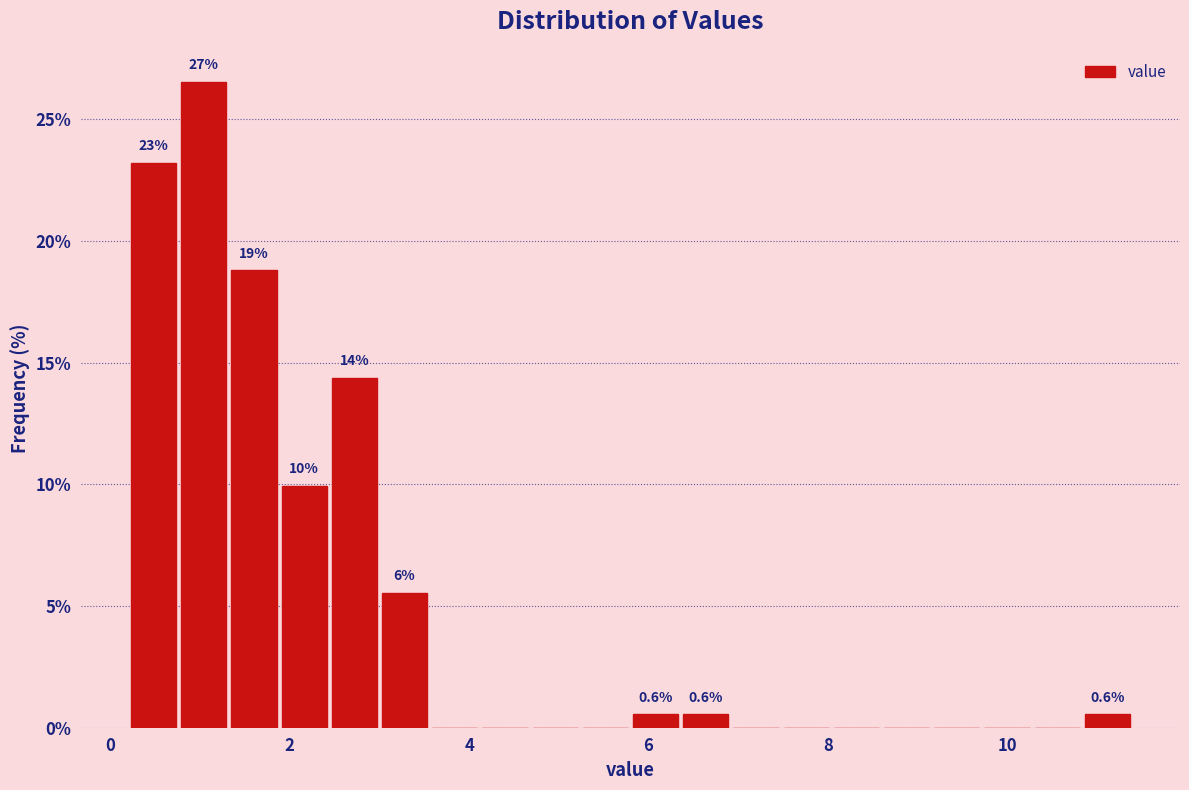

Around what value on the x-axis is the tallest bar? Give the approximate position of its centre, as read against the axis.

1.0